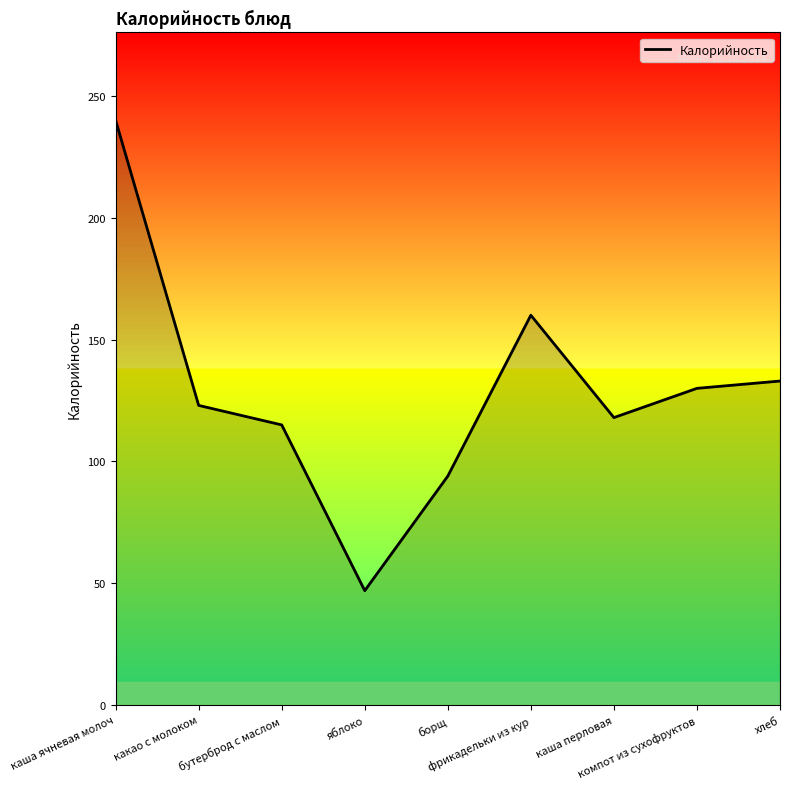

Is this an area chart (filled region under the line)?

No